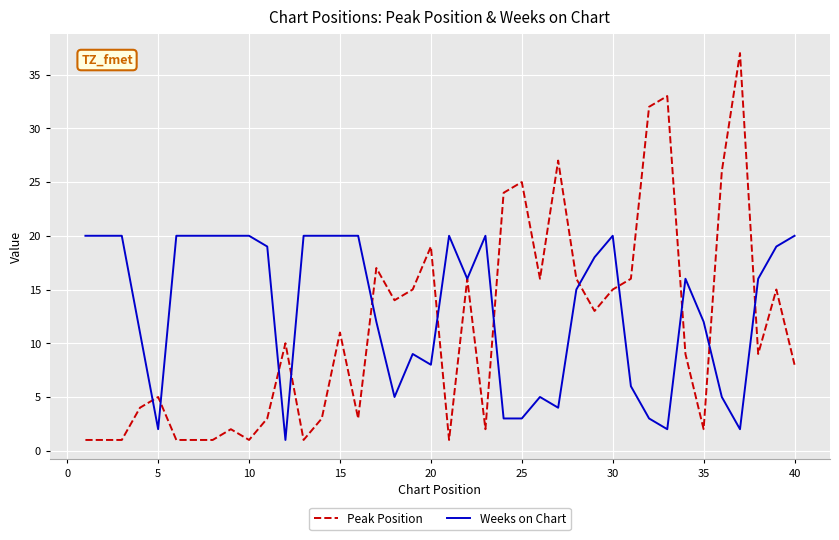

List the series in order of their overall mean, lowest first.

Peak Position, Weeks on Chart